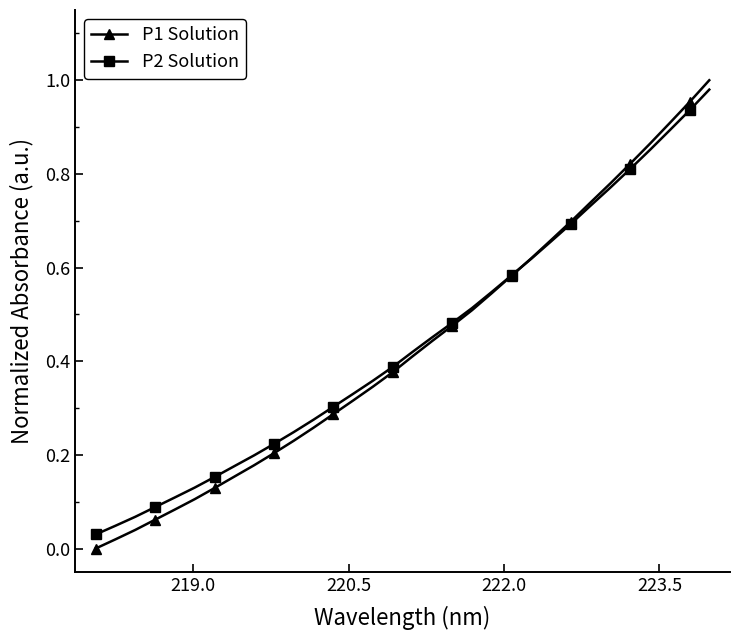

Which series has the largest total across all categories?

P2 Solution